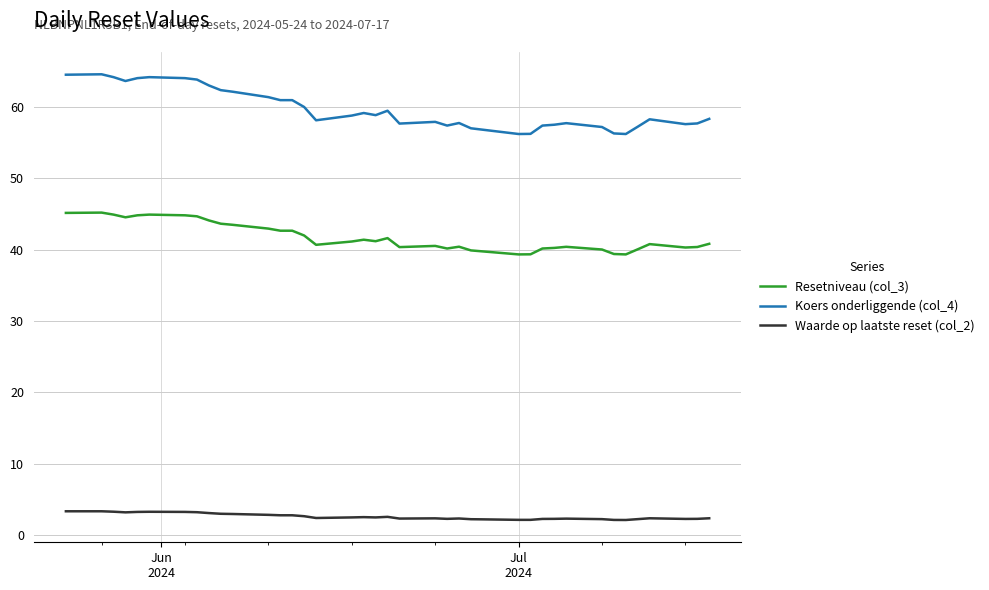

True or false: Waarde op laatste reset (col_2) has more than 2 interior local peaks.

True